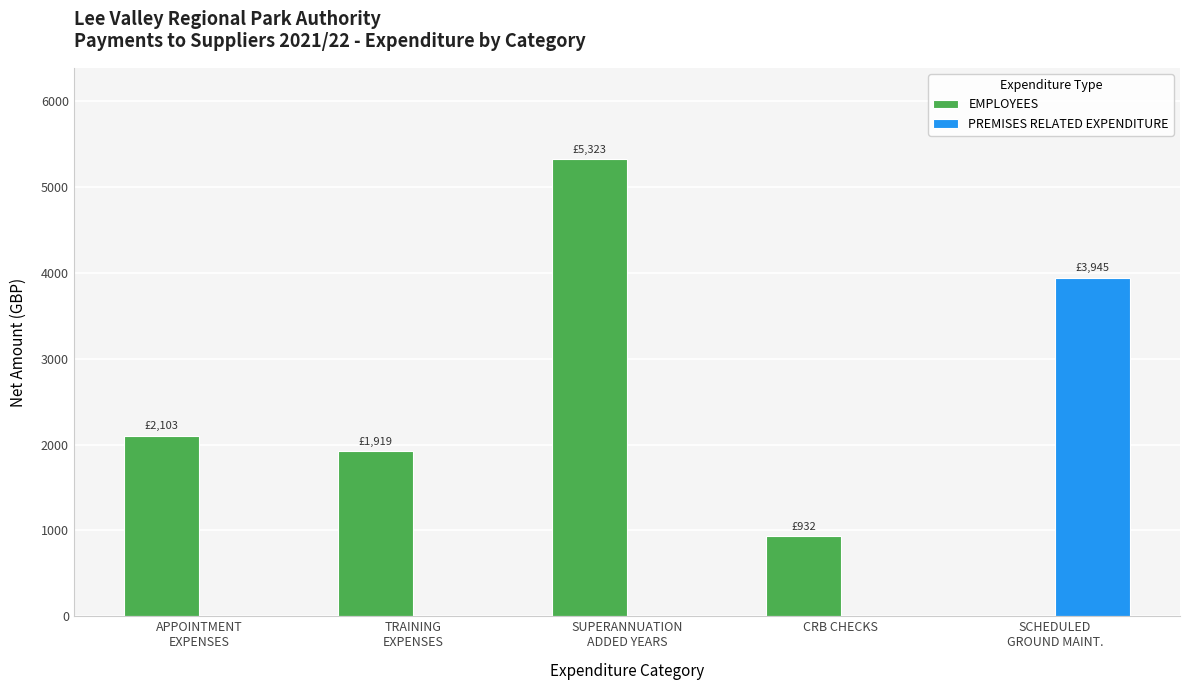

What is the highest value of the PREMISES RELATED EXPENDITURE series?

3944.8